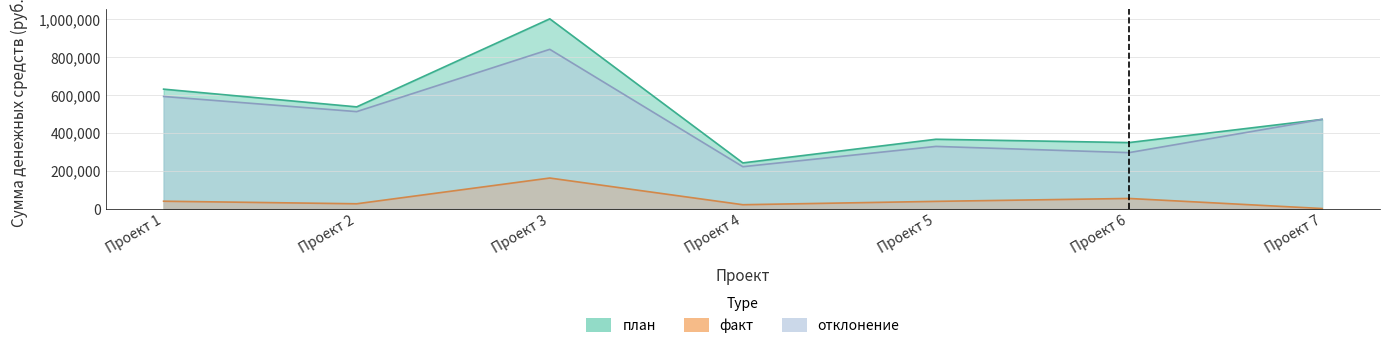

How many values in the отклонение series exceed 469630?

4